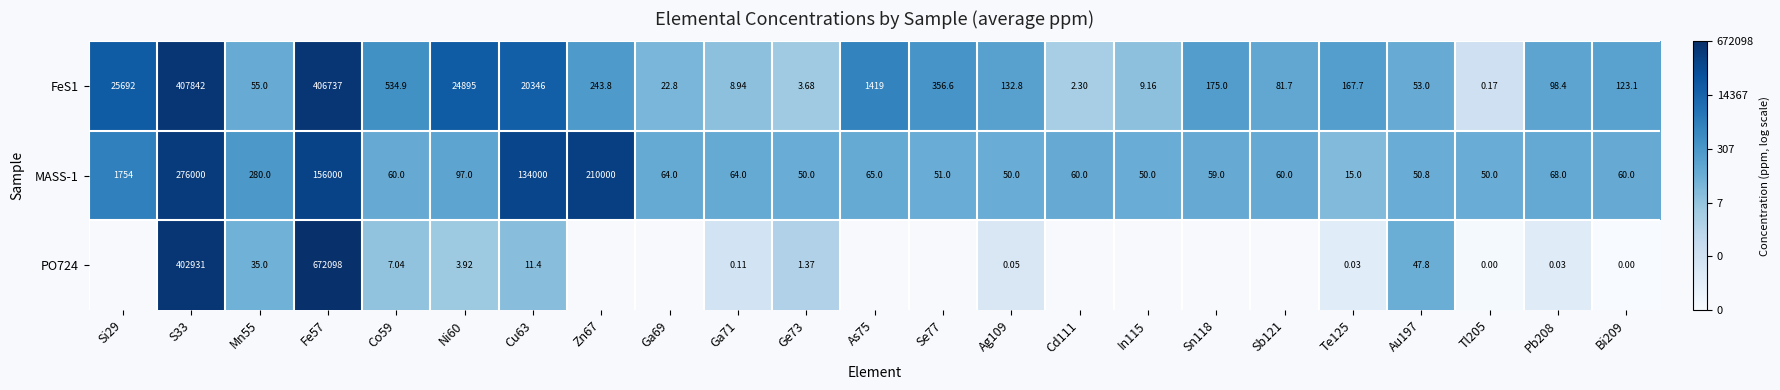

Is the value of FeS1 at Te125 greater than the value of MASS-1 at Ni60?

Yes